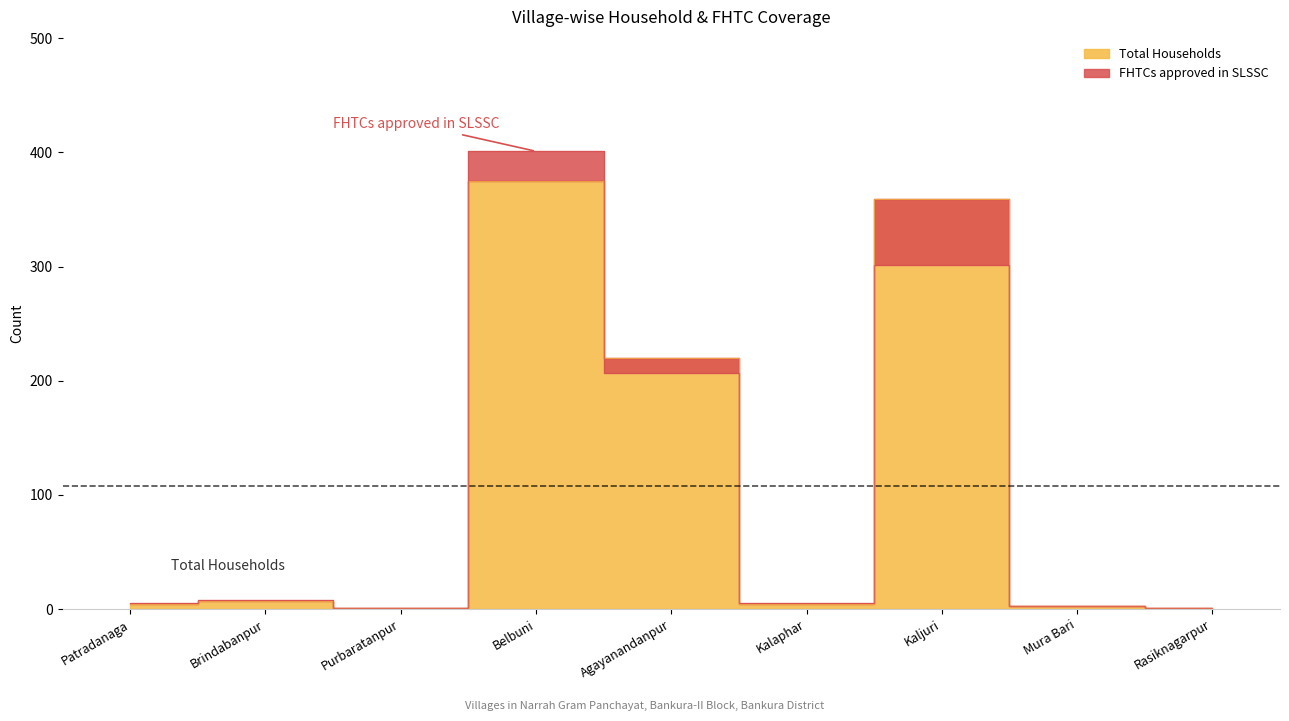

What is the minimum value for FHTCs approved in SLSSC?

1